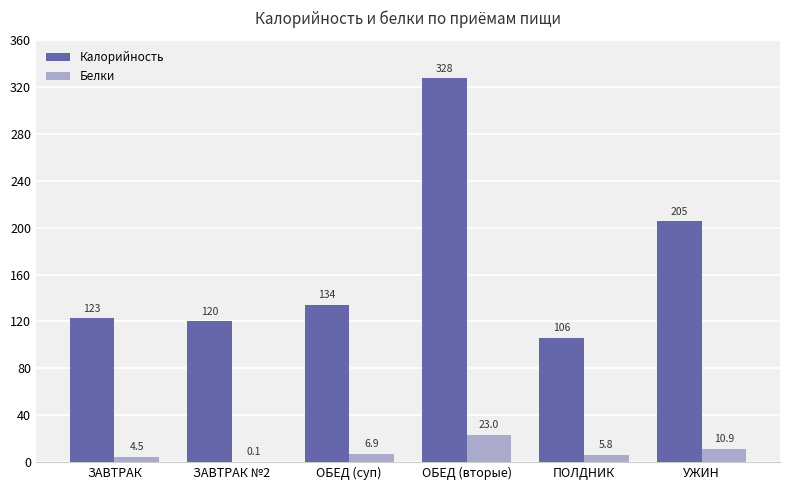

What is the sum of all Белки values?

51.2